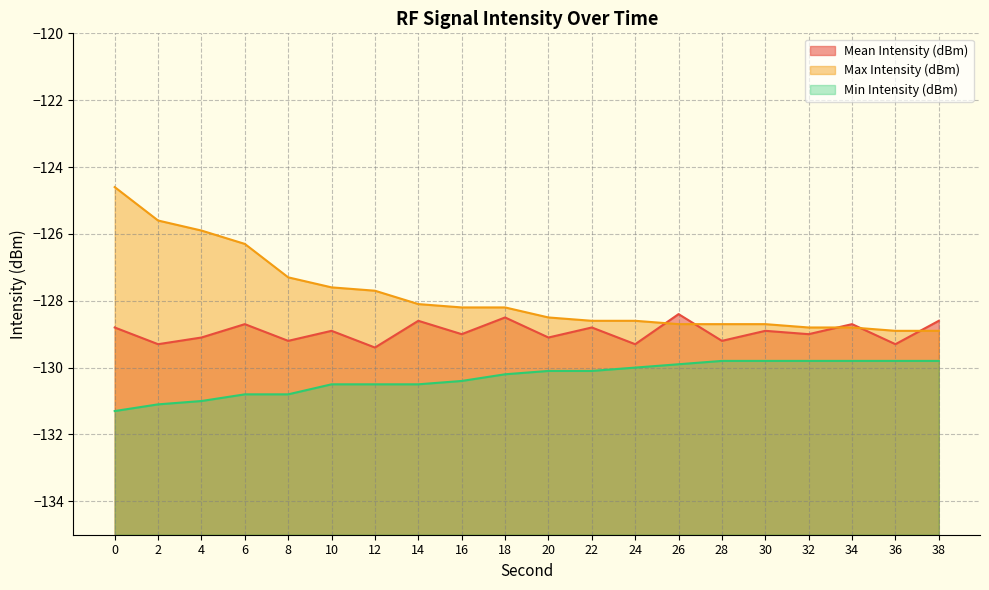

True or false: Max Intensity (dBm) and Min Intensity (dBm) intersect in this chart.

False